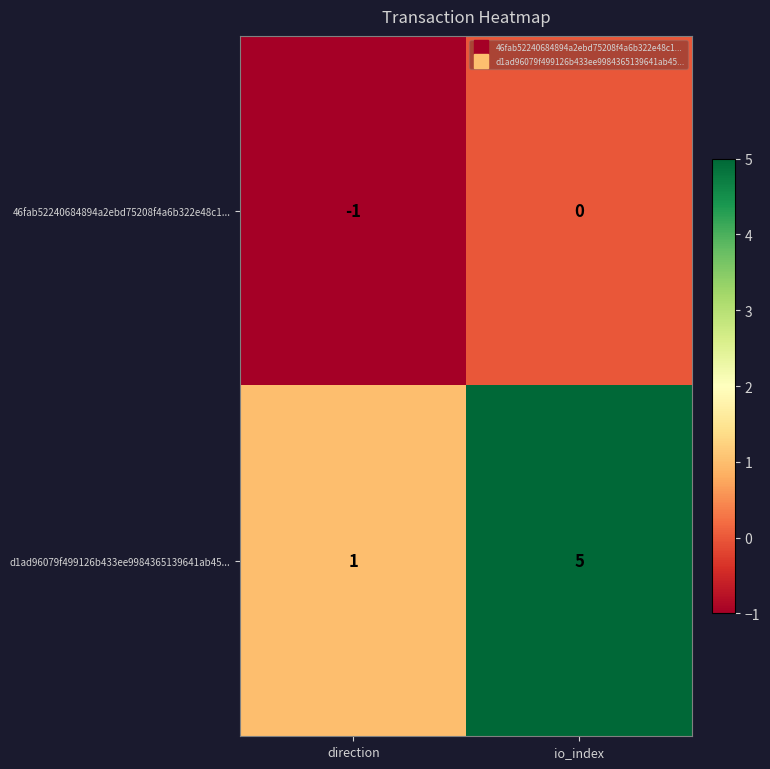

Which category has the highest value across all series?

io_index